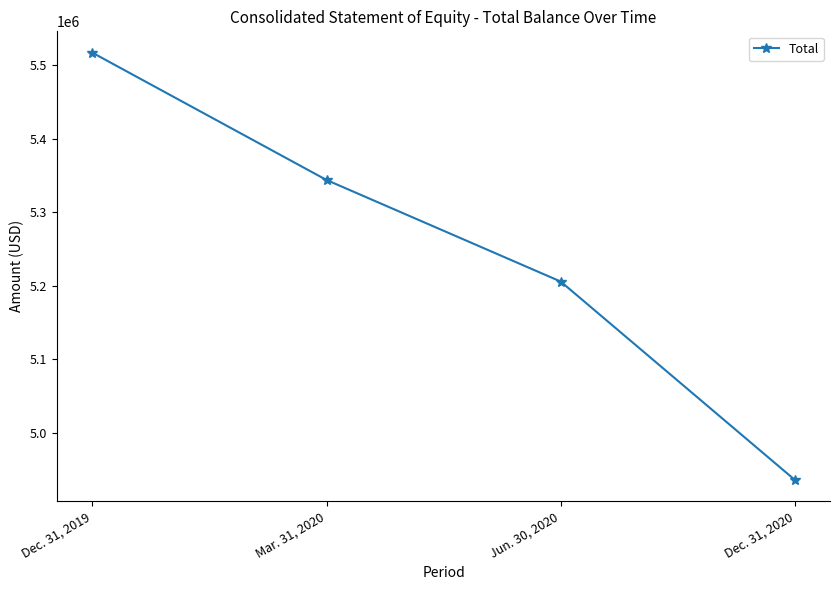

True or false: the data shows 5343965 at Mar. 31, 2020.

True